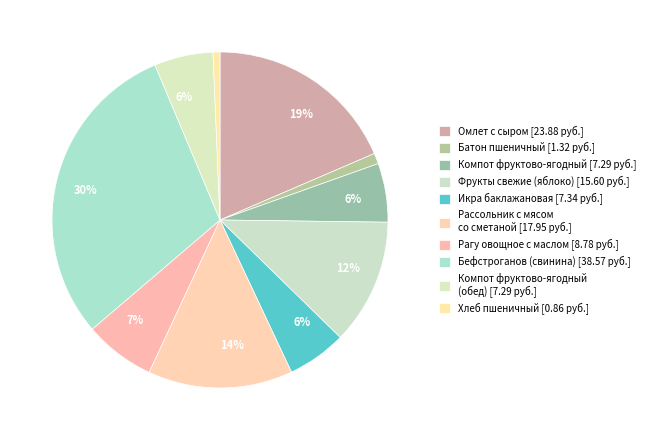

How many slices are in this pie chart?

10